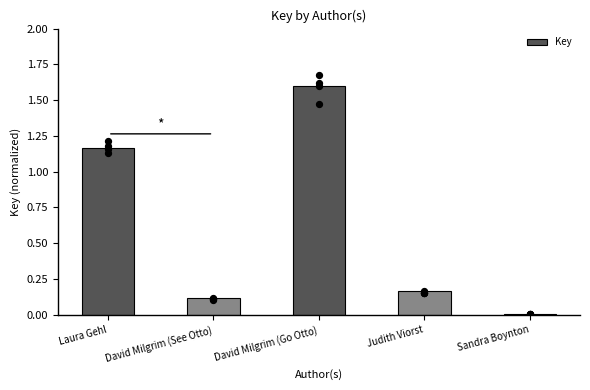

Between David Milgrim (Go Otto) and Sandra Boynton, which is larger?

David Milgrim (Go Otto)